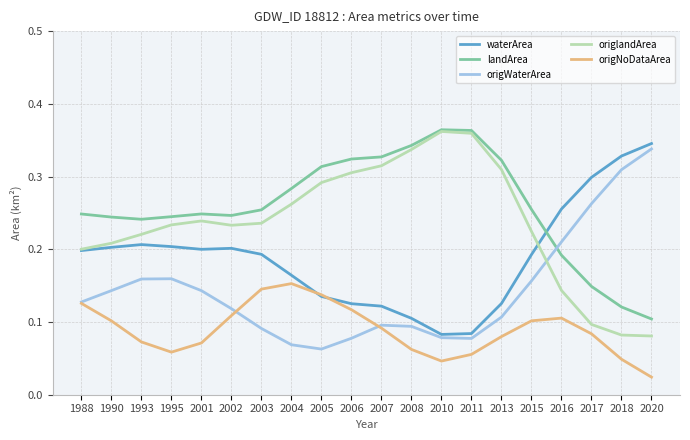

Is it true that landArea equals 0.2 at 2001?

True